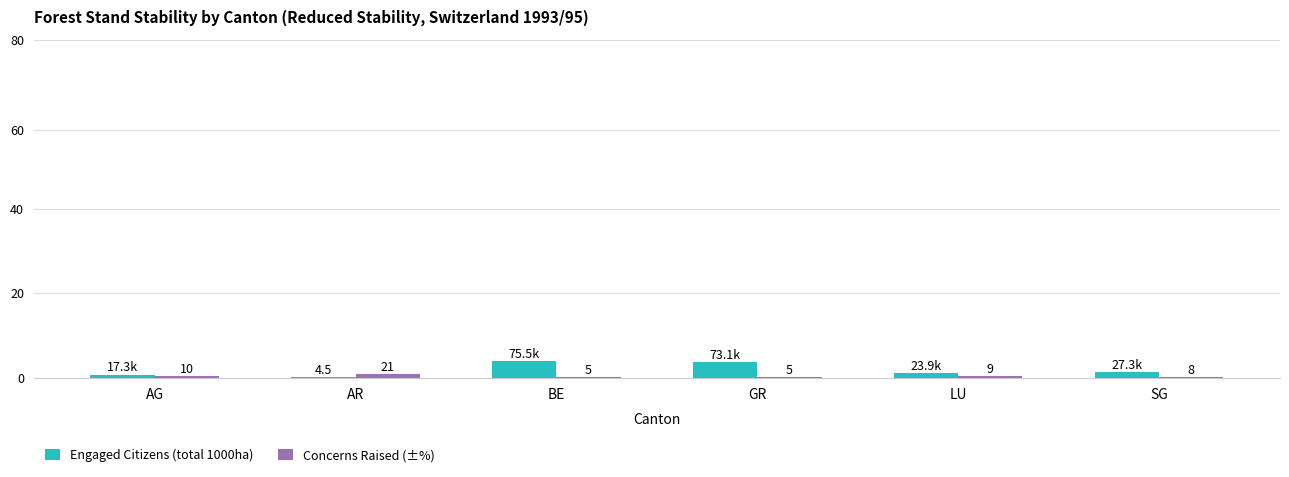

What value does the Engaged Citizens (total 1000ha) series have at GR?

73.1